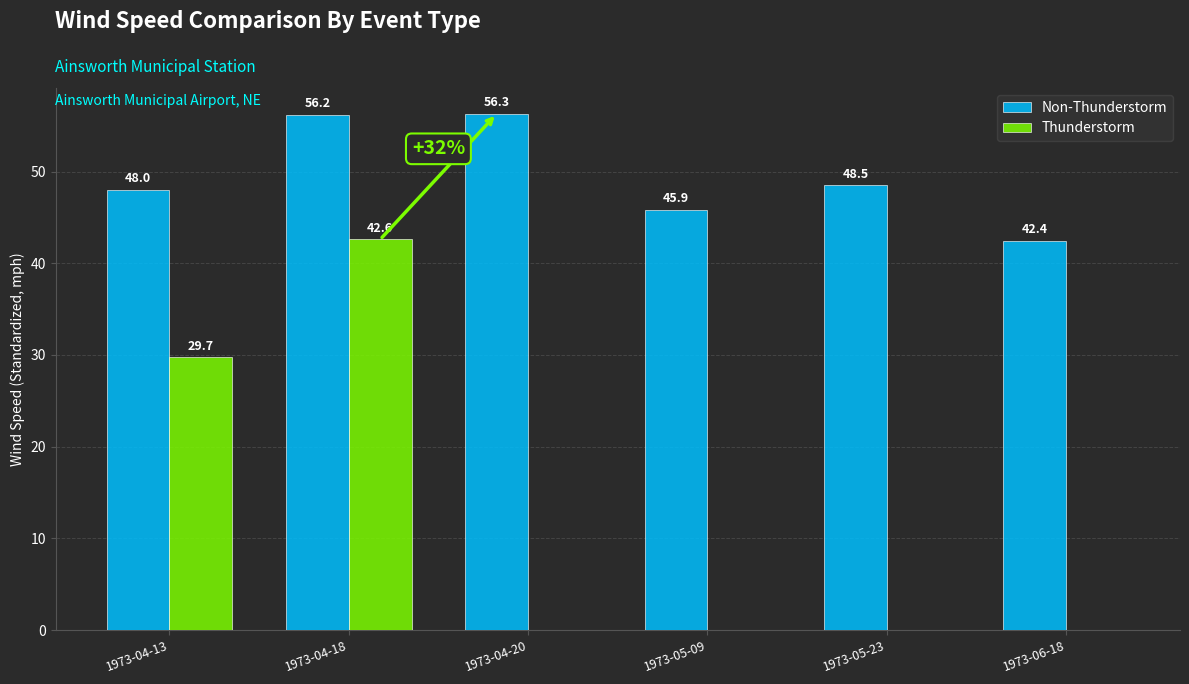

What is the total value across all series at 1973-04-13?

77.7